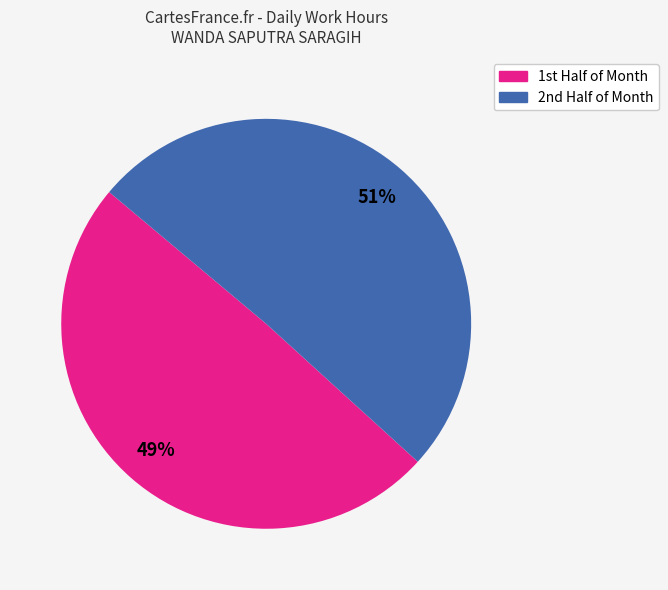

To the nearest percent, what is the average slice percentage?

50%